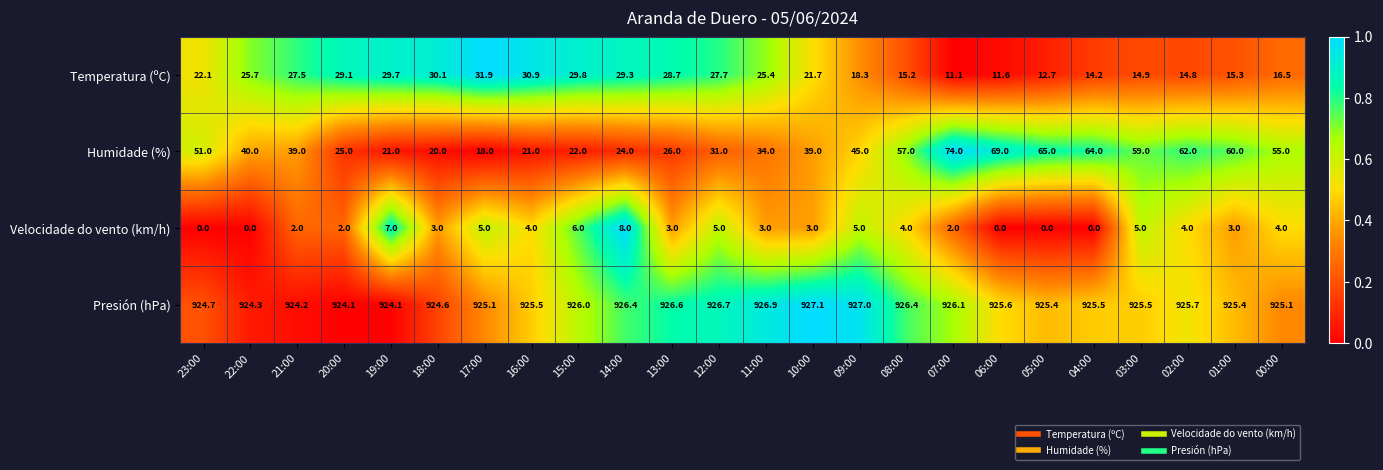

What is the average value of the Temperatura (ºC) series?

22.3